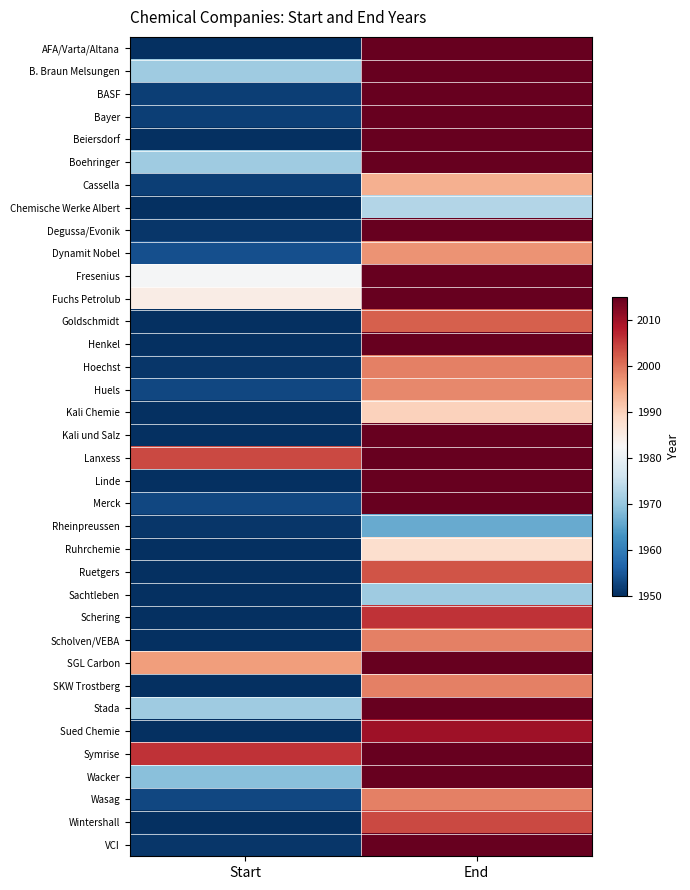

How many data points does each series have?

2